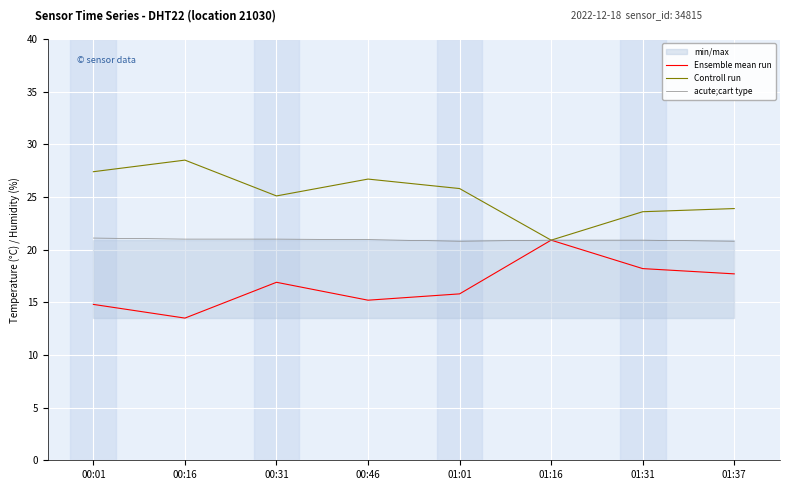

Is it true that acute;cart type equals 14.0 at 00:31?

False